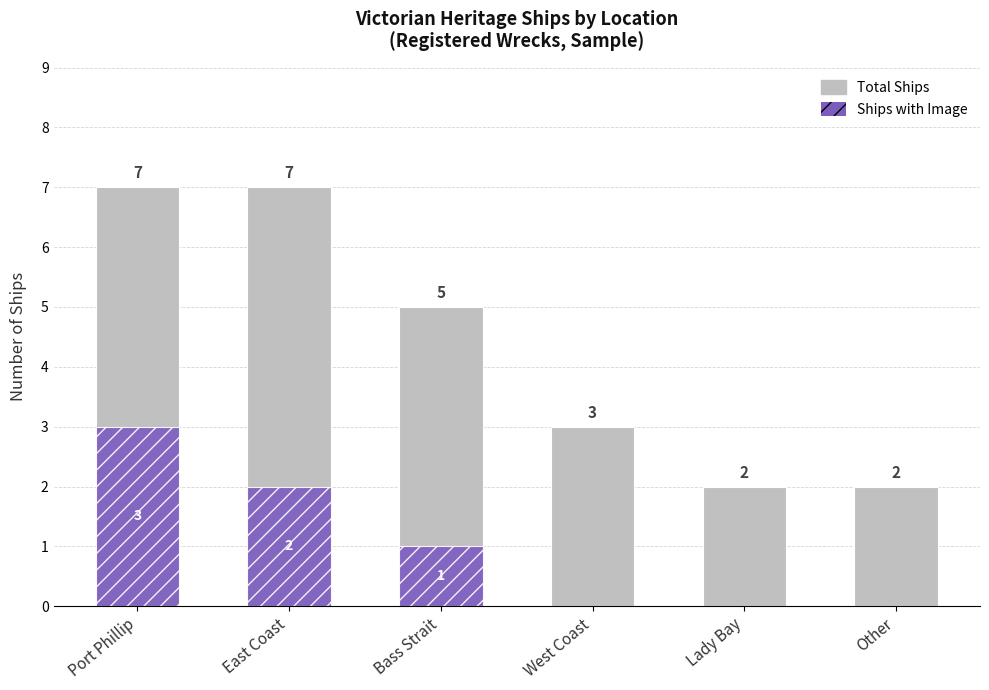

What is the approximate value of Ships with Image at Port Phillip?

3